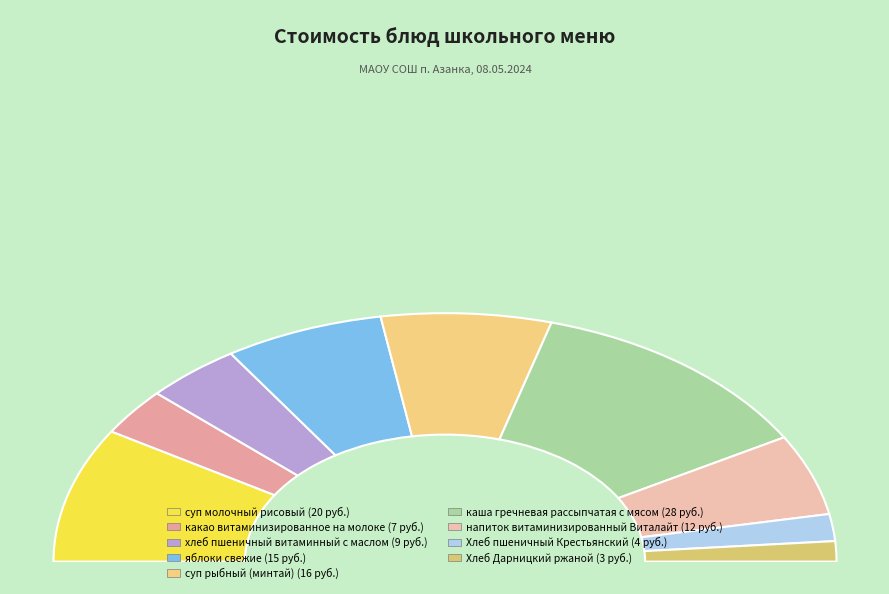

To the nearest percent, what is the difference between the Хлеб Дарницкий ржаной and суп молочный рисовый slice percentages?

15%